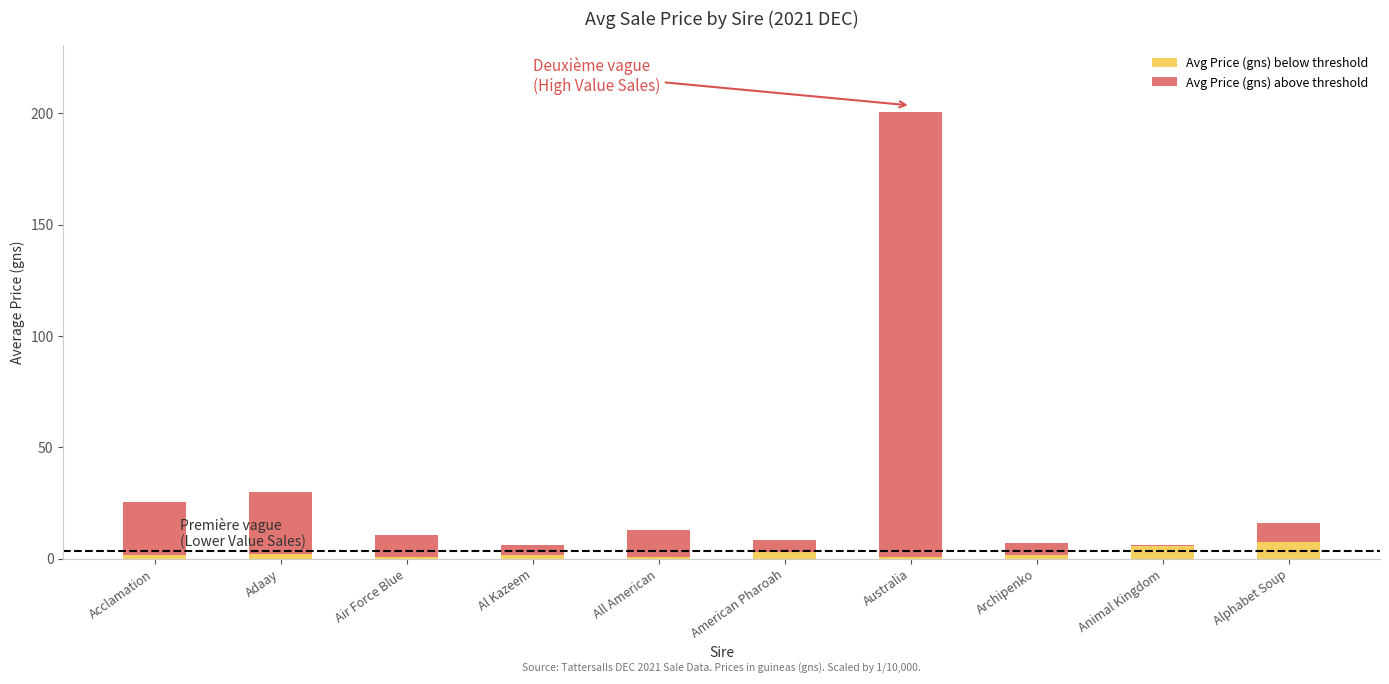

At which category is the sum across all series the highest?

Australia